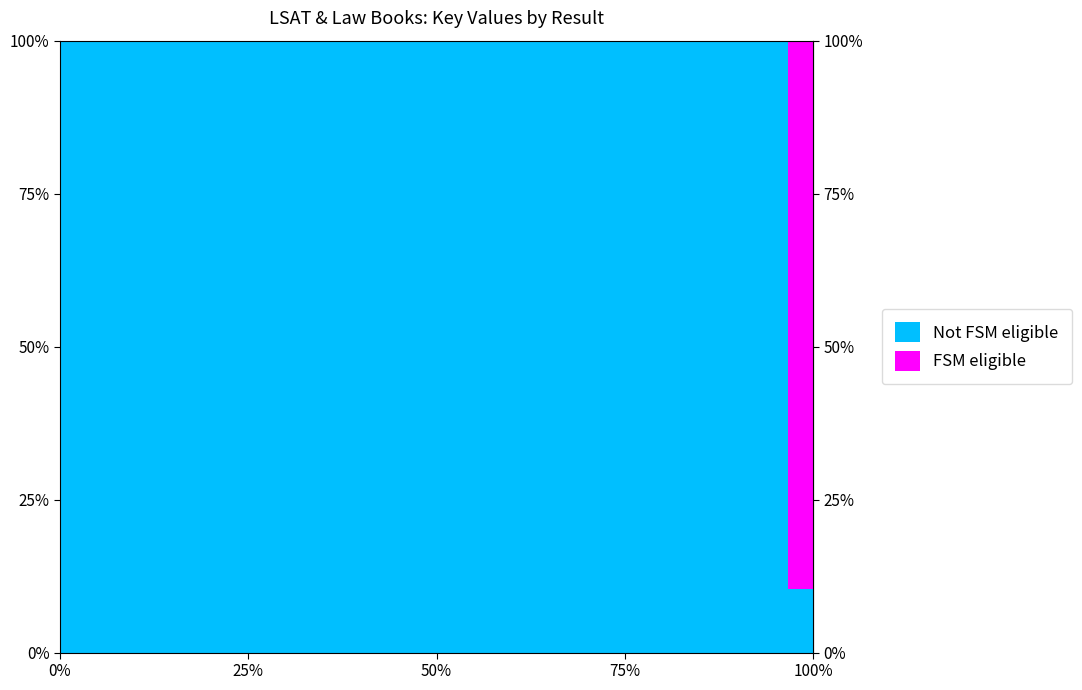

At which category is the sum across all series the highest?

1